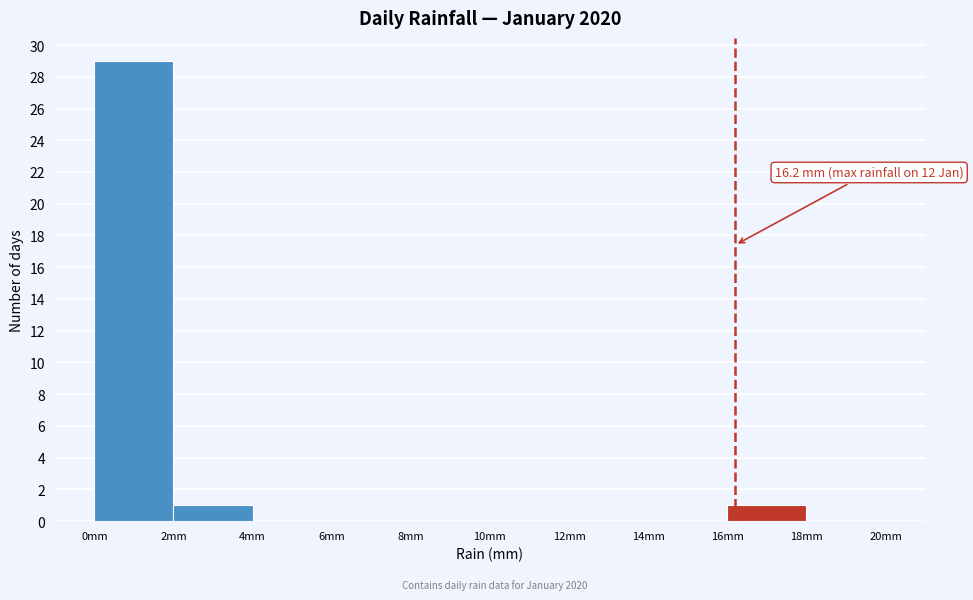

Which range on the x-axis has the tallest bar?

0 to 2